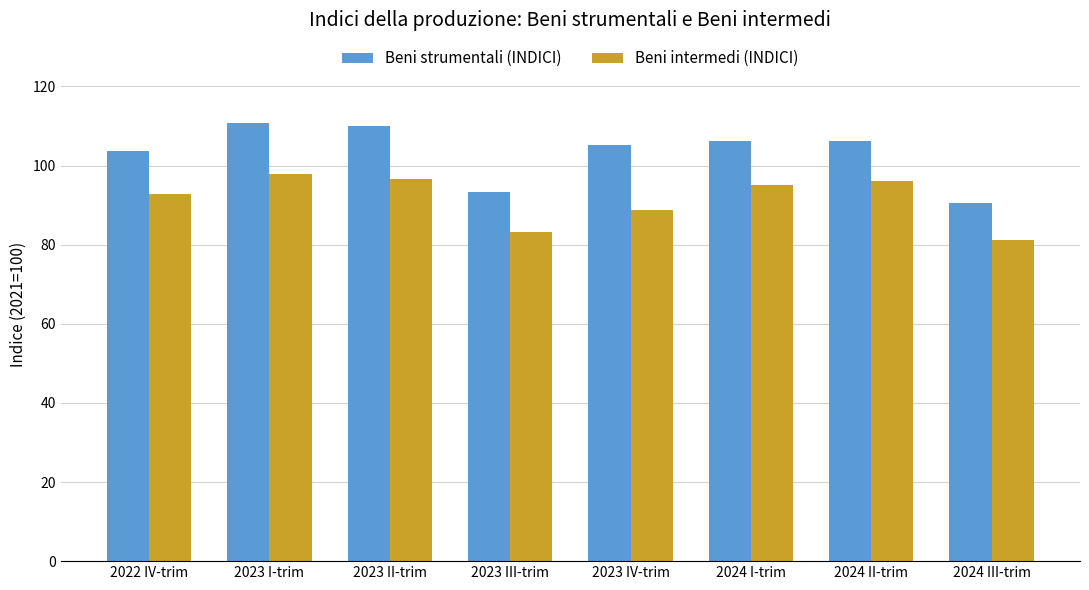

At 2024 I-trim, list the series in order from largest to smallest.

Beni strumentali (INDICI), Beni intermedi (INDICI)